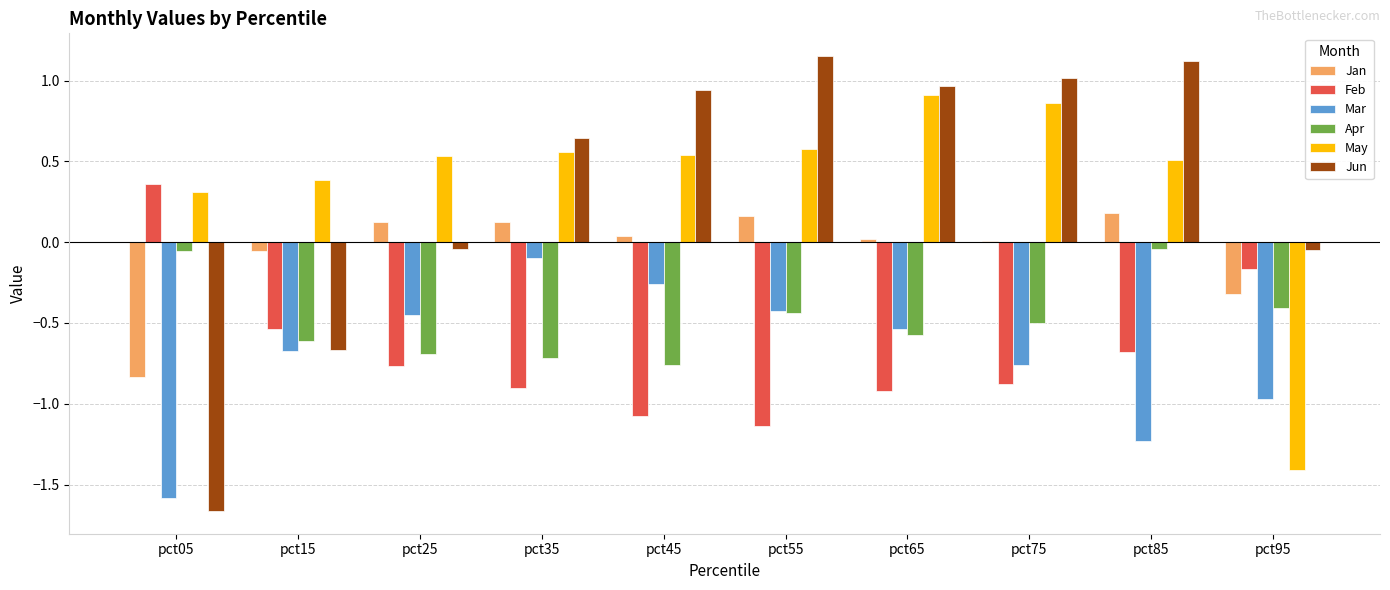

Between pct05 and pct55, which series saw the biggest shift?

Jun